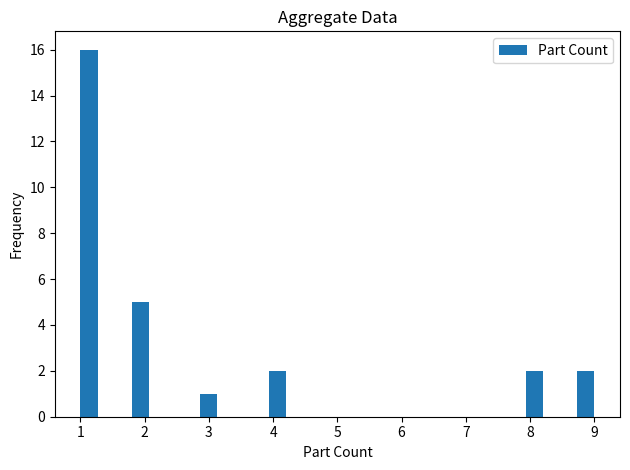

Read against the x-axis, roughly where is the centre of the tallest bar?

1.1